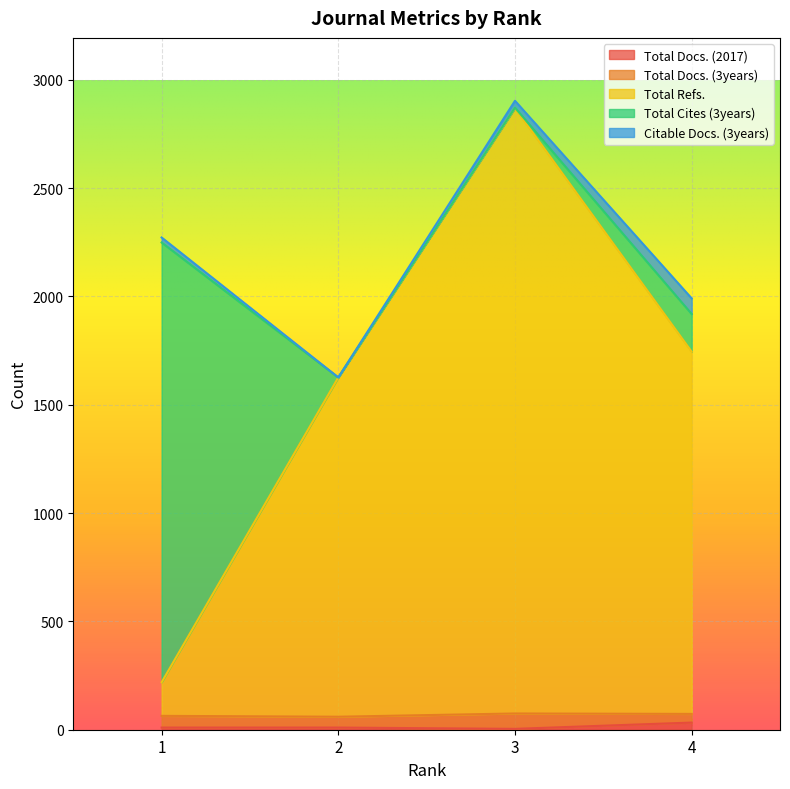

What is the sum of the Total Refs. values at 2 and 4?

3238